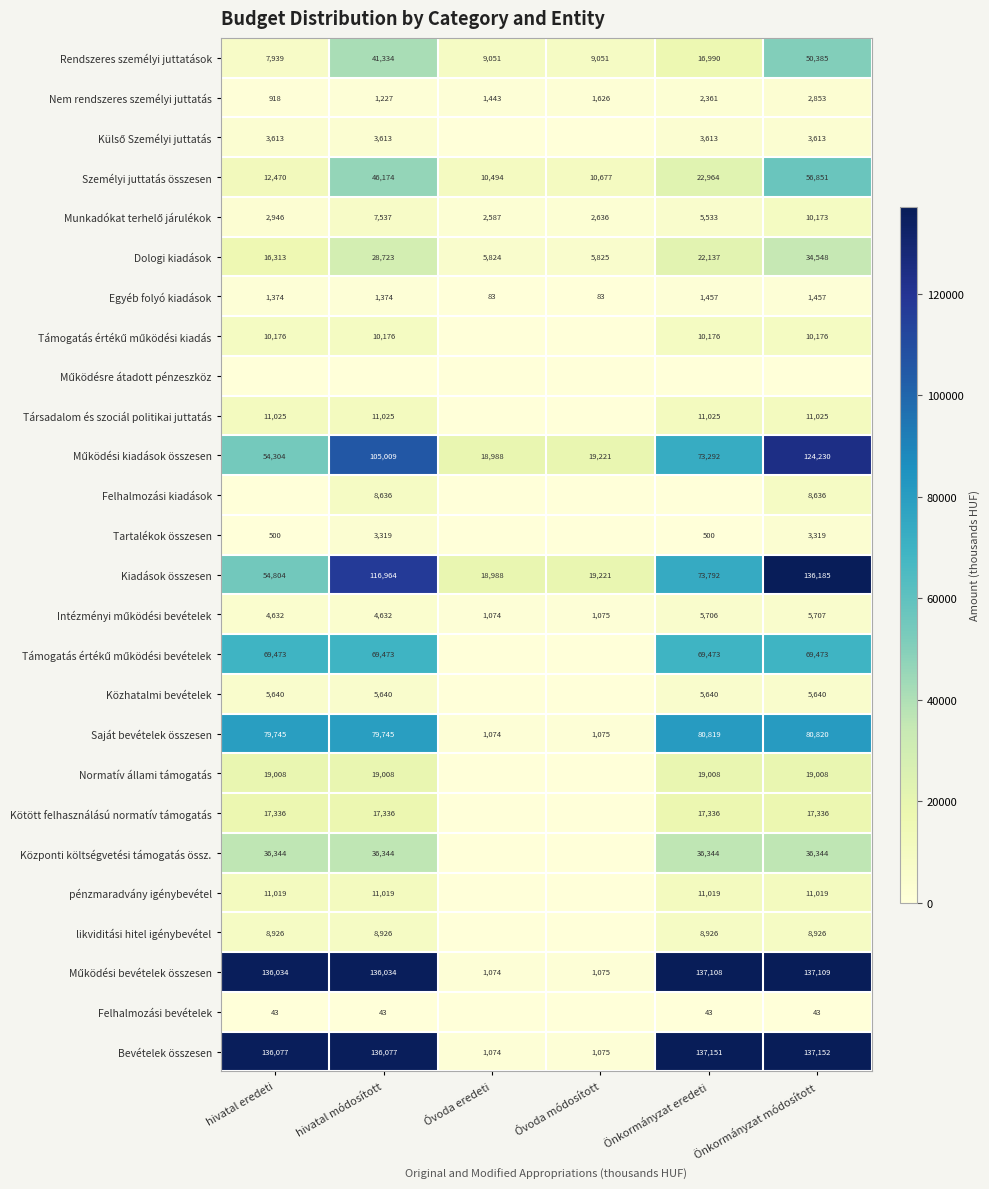

Rank the categories by Dologi kiadások value from highest to lowest.

Önkormányzat módosított, hivatal módosított, Önkormányzat eredeti, hivatal eredeti, Óvoda módosított, Óvoda eredeti